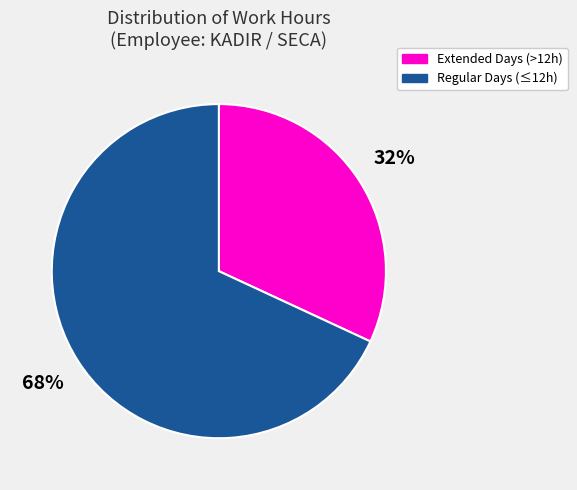

To the nearest percent, what is the difference between the largest and smallest slice percentages?

36%